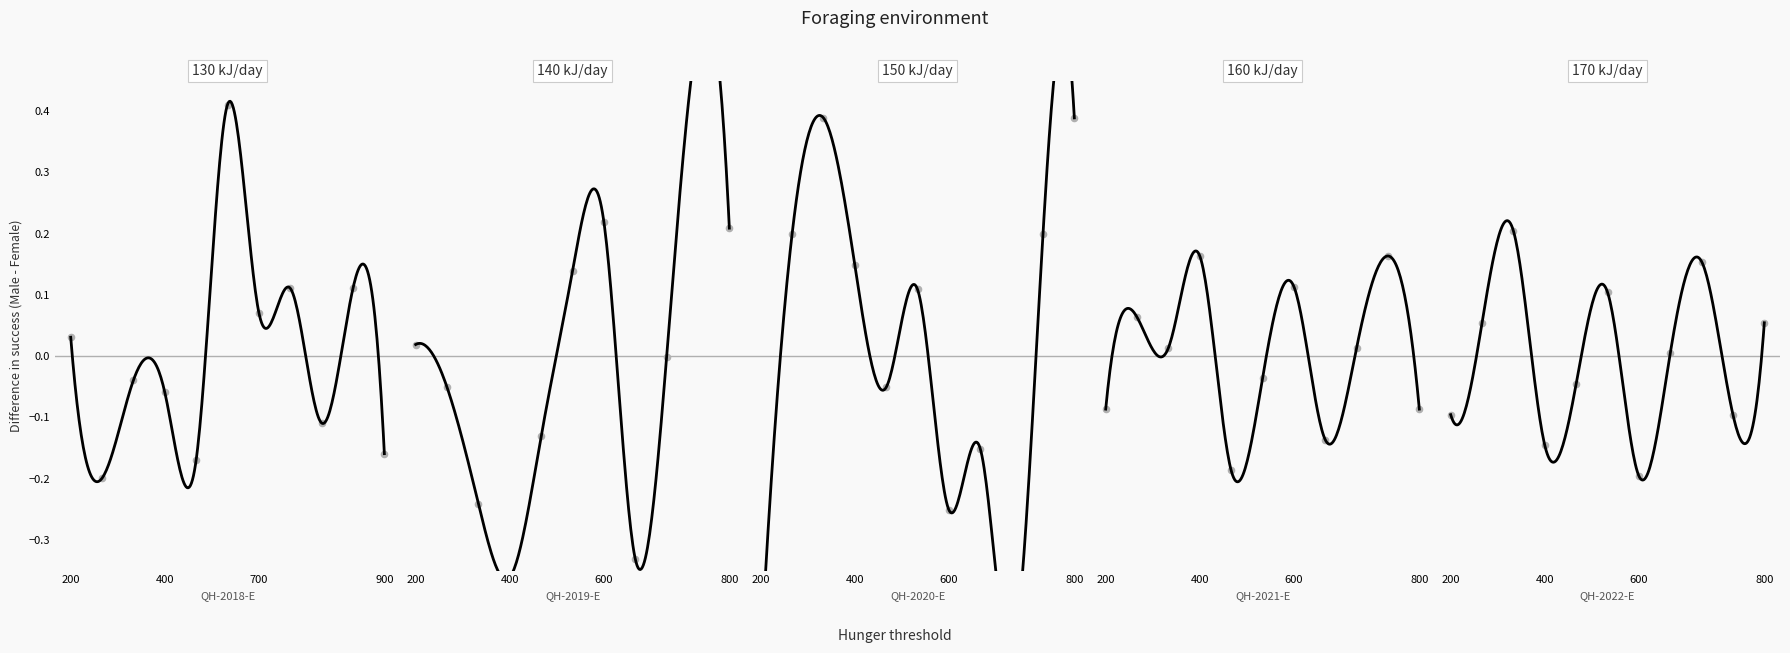

Which series contains the highest Y value?

QH-2019-E